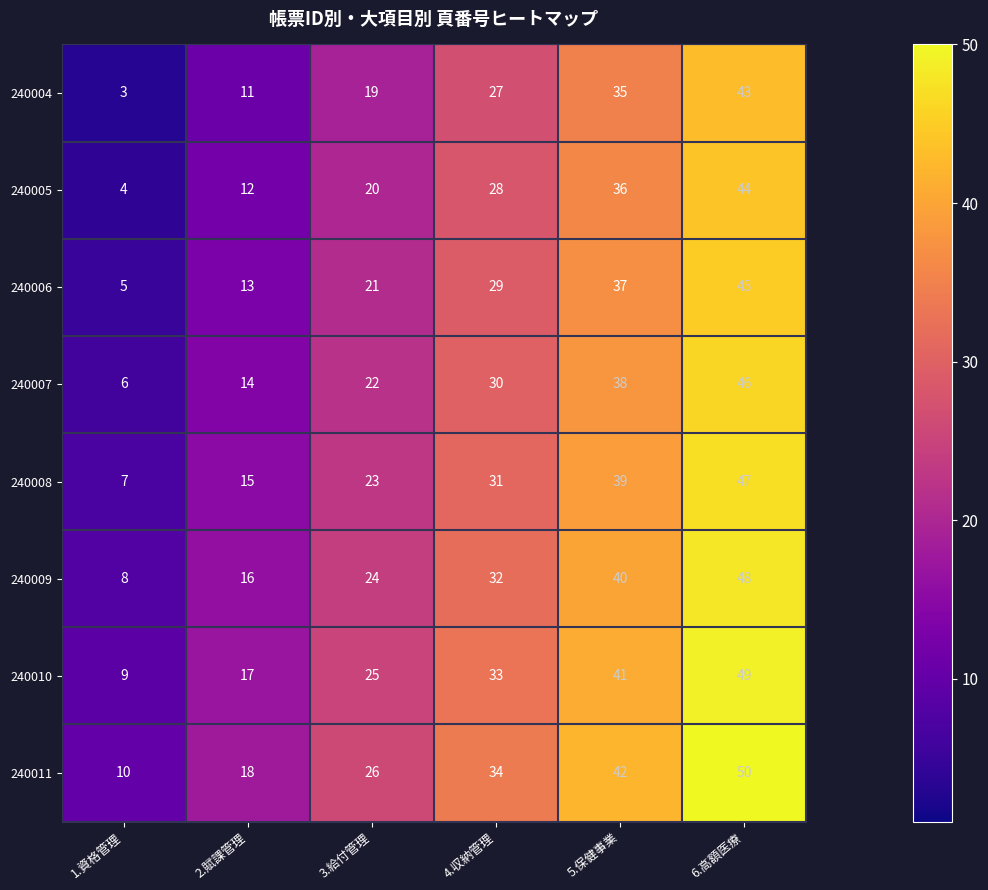

What is the approximate value of 240004 at 1.資格管理?

3